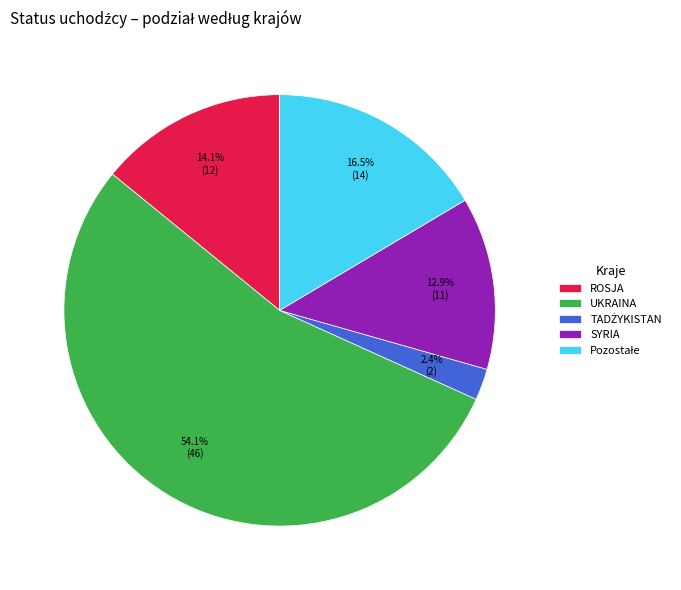

Approximately how many times larger is the value at ROSJA compared to UKRAINA?

0.3